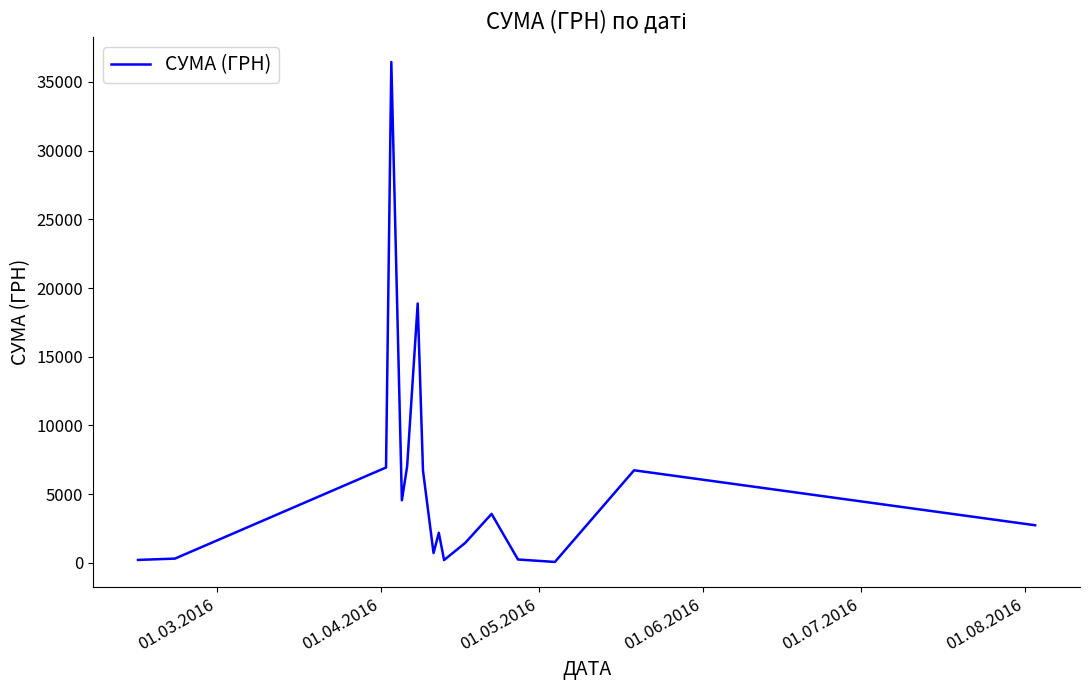

What is the maximum value shown in the chart?

36454.0